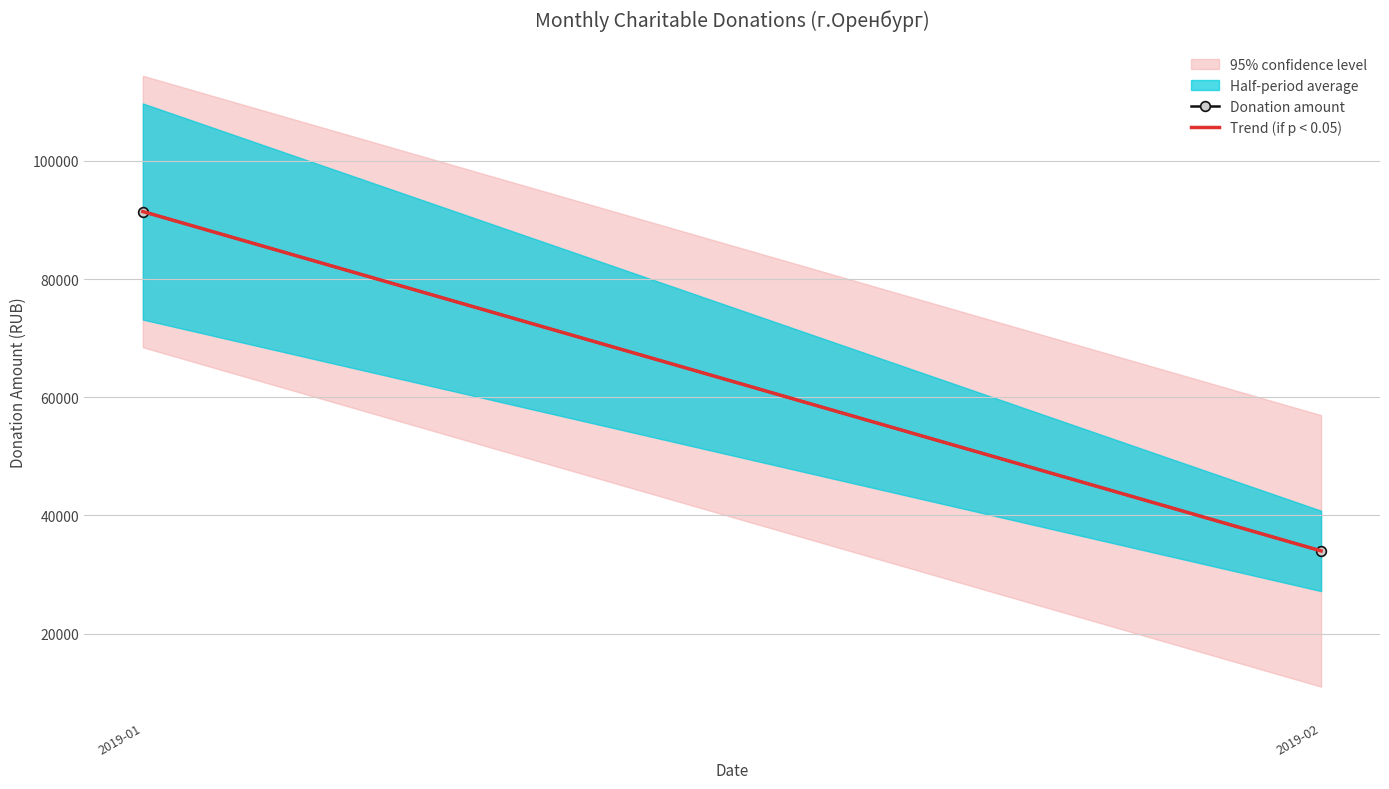

At which category is the sum across all series the highest?

2019-01